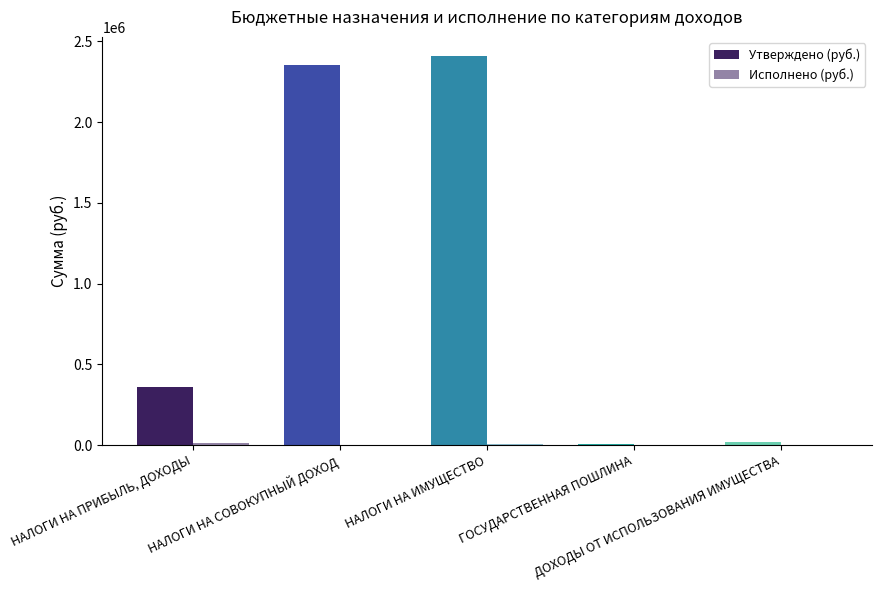

Are the bars horizontal?

No